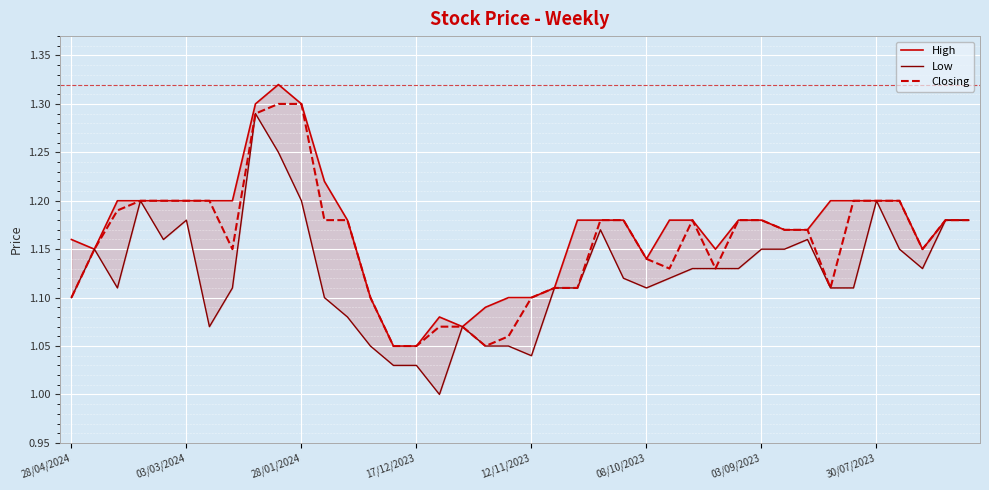

Reading right to left, extract all data points from this chart.

High: 1.2	1.2	1.1	1.2	1.2	1.2	1.2	1.2	1.2	1.2	1.2	1.1	1.2	1.2	1.1	1.2	1.2	1.2	1.1	1.1	1.1	1.1	1.1	1.1	1.1	1.1	1.1	1.2	1.2	1.3	1.3	1.3	1.2	1.2	1.2	1.2	1.2	1.2	1.1	1.2
Low: 1.2	1.2	1.1	1.1	1.2	1.1	1.1	1.2	1.1	1.1	1.1	1.1	1.1	1.1	1.1	1.1	1.2	1.1	1.1	1.0	1.1	1.1	1.1	1.0	1.0	1.0	1.1	1.1	1.1	1.2	1.2	1.3	1.1	1.1	1.2	1.2	1.2	1.1	1.1	1.1
Closing: 1.2	1.2	1.1	1.2	1.2	1.2	1.1	1.2	1.2	1.2	1.2	1.1	1.2	1.1	1.1	1.2	1.2	1.1	1.1	1.1	1.1	1.1	1.1	1.1	1.1	1.1	1.1	1.2	1.2	1.3	1.3	1.3	1.1	1.2	1.2	1.2	1.2	1.2	1.1	1.1